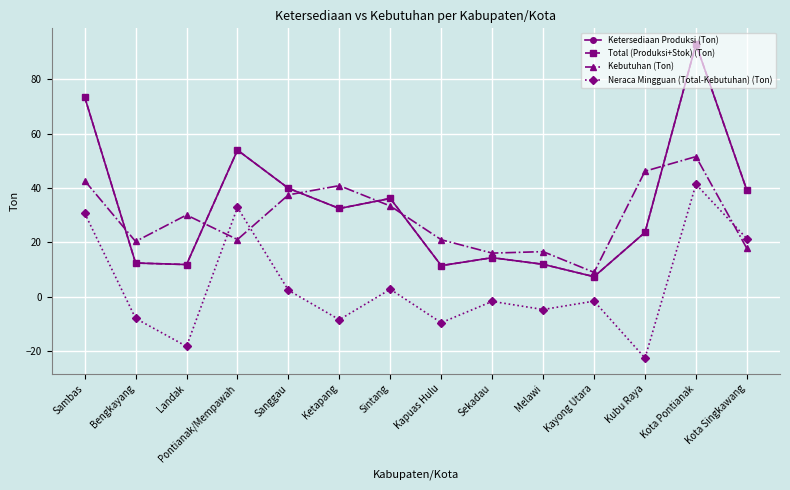

In Kebutuhan (Ton), how many points are higher than both neighbors (excluding endpoints)?

4